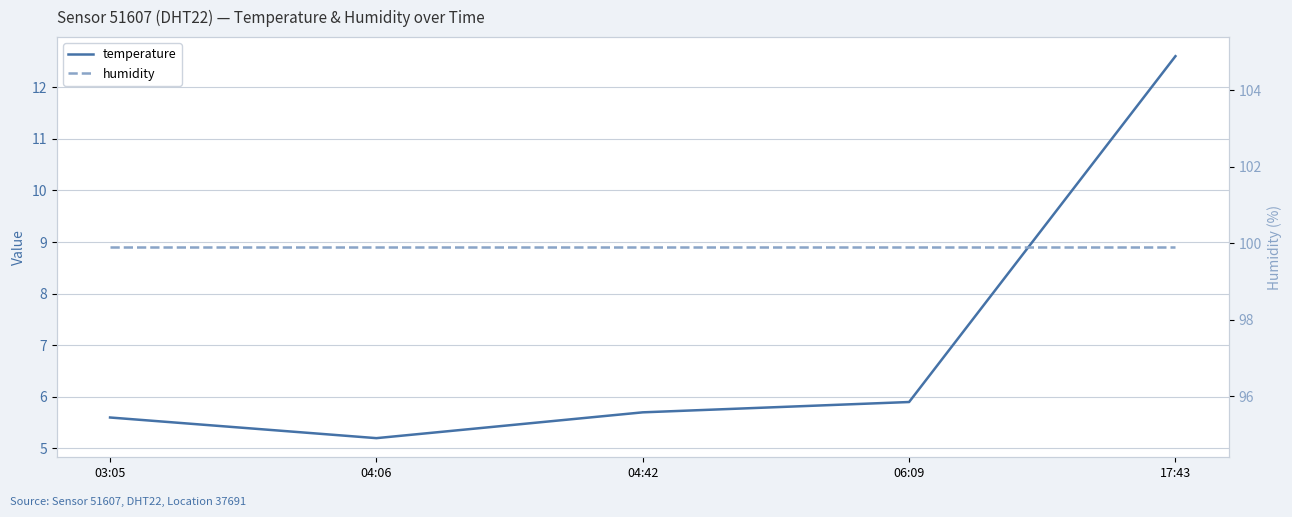

List the series in order of their peak value, lowest first.

temperature, humidity